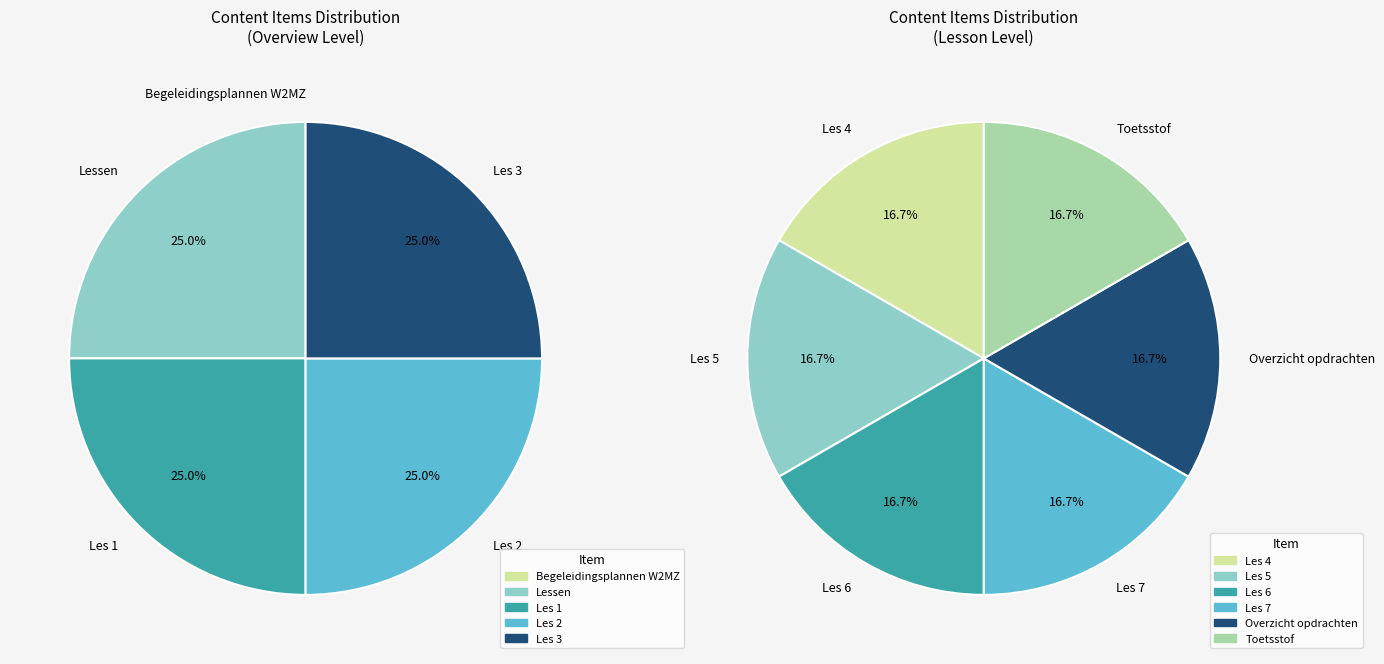

Rank the categories by value from lowest to highest.

Begeleidingsplannen W2MZ, Lessen, Les 1, Les 2, Les 3, Les 4, Les 5, Les 6, Les 7, Overzicht opdrachten, Toetsstof